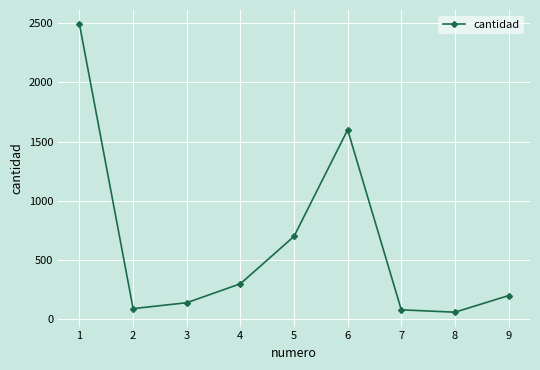

How many interior local peaks (higher than both neighbors) does the data have?

1